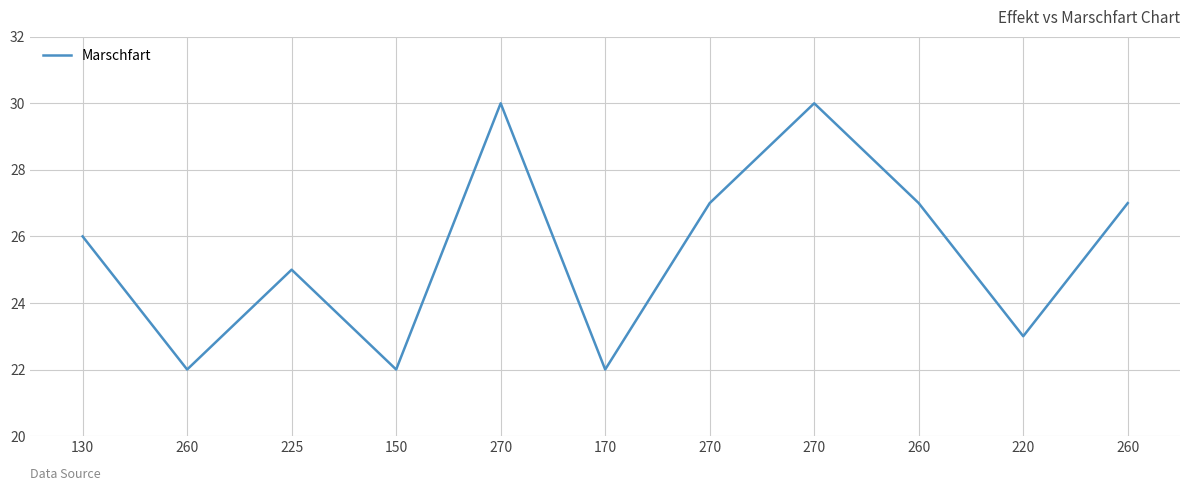

What is the label of the 1st point from the right?

260